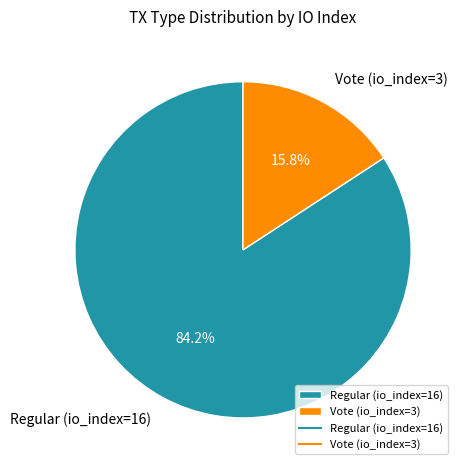

Which category has the biggest portion of the pie?

Regular (io_index=16)